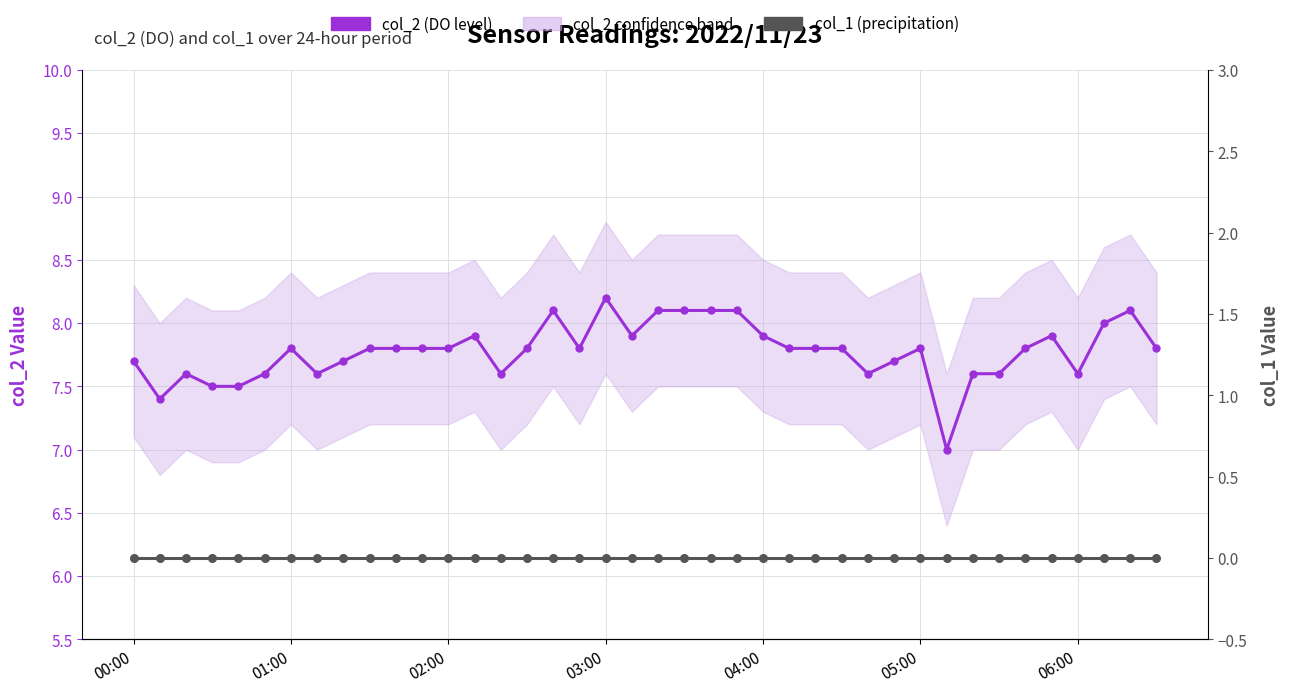

Rank the series by their maximum value, from highest to lowest.

col_2 (DO level), col_1 (precipitation)